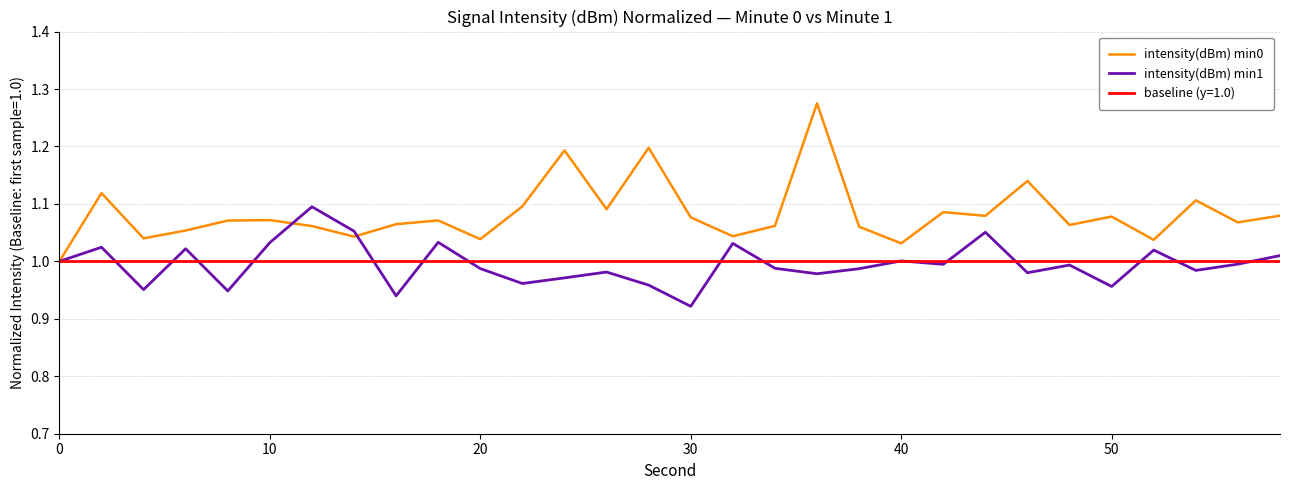

Which series ends up on top after the final intersection of intensity(dBm) min1 and intensity(dBm) min0?

intensity(dBm) min0